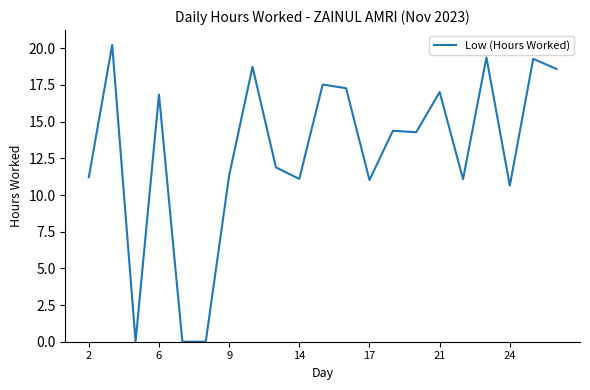

What is the greatest value displayed?

20.2